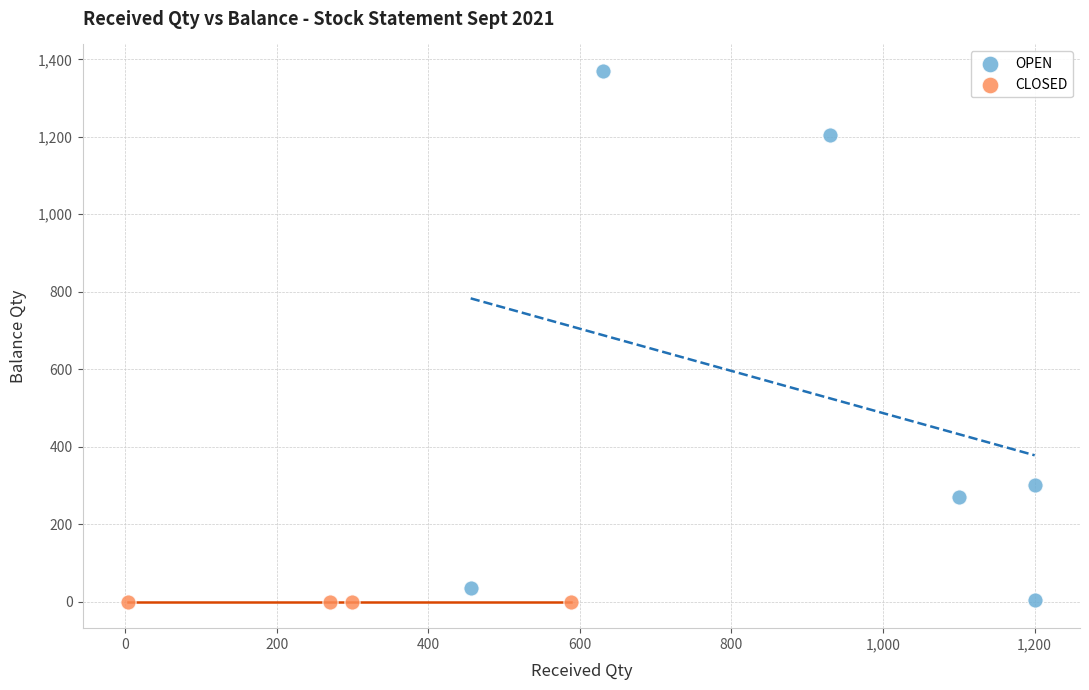

Which series reaches the maximum Y coordinate?

OPEN